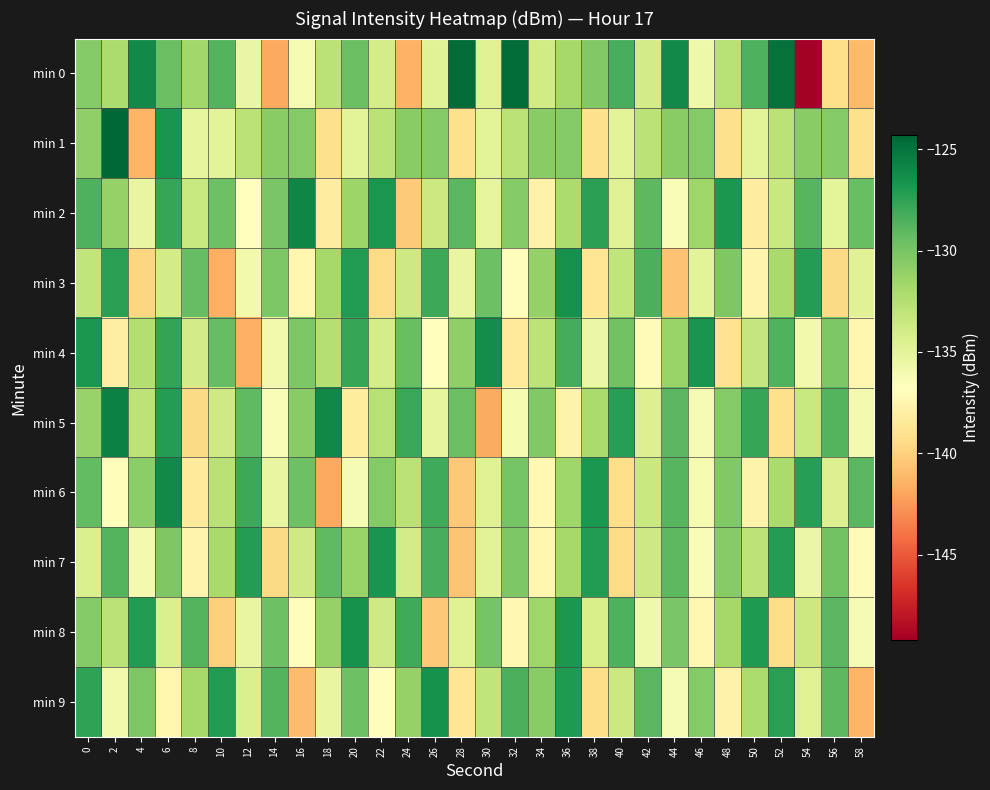

Which label corresponds to the smallest value in the chart?

54